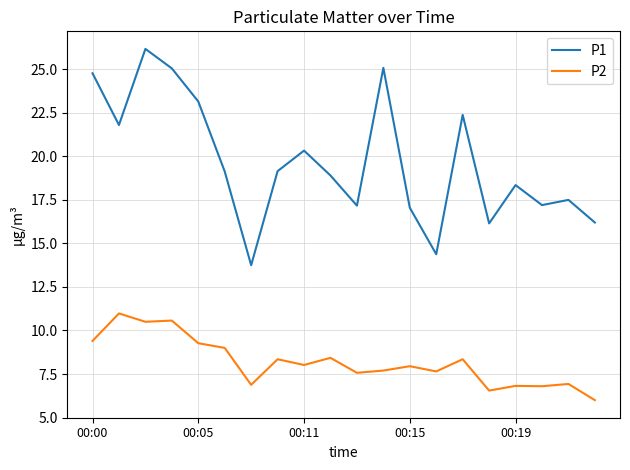

Rank the series by their maximum value, from highest to lowest.

P1, P2